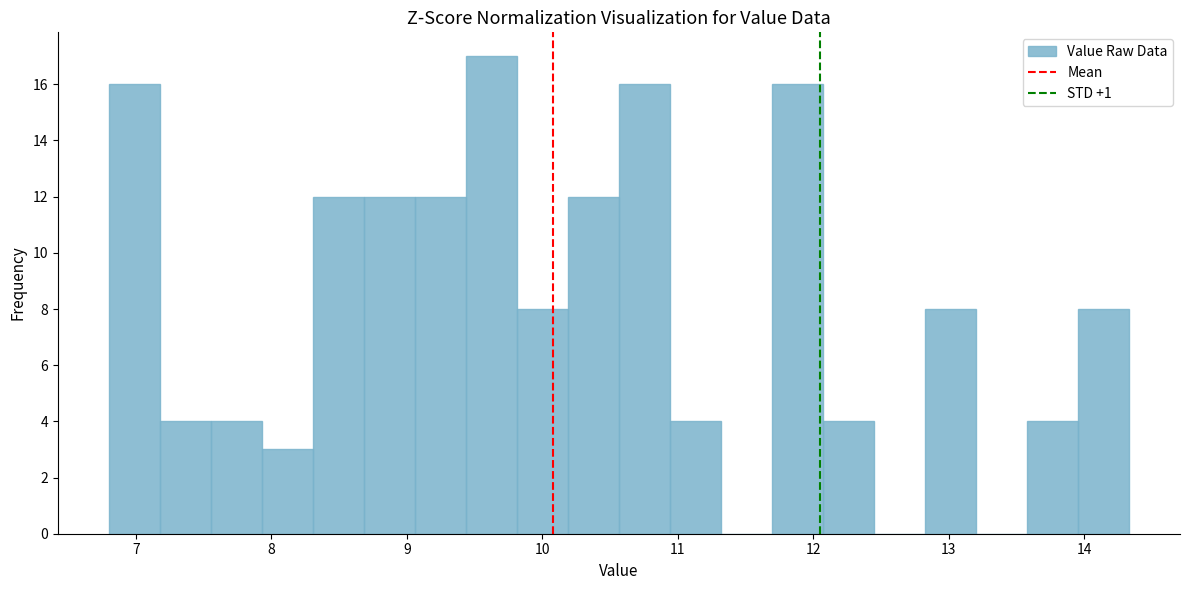

Around what value on the x-axis is the tallest bar? Give the approximate position of its centre, as read against the axis.

9.6